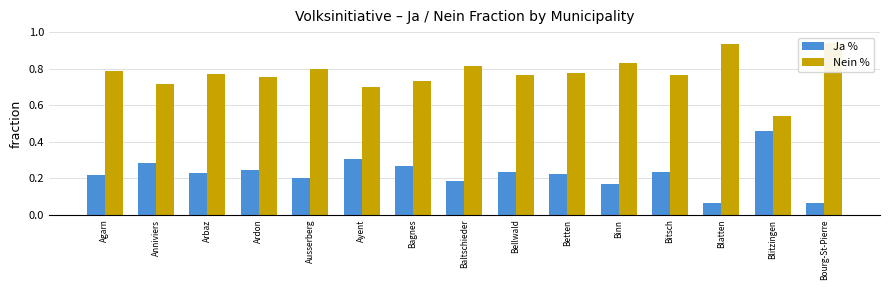

How many groups of bars are there?

15